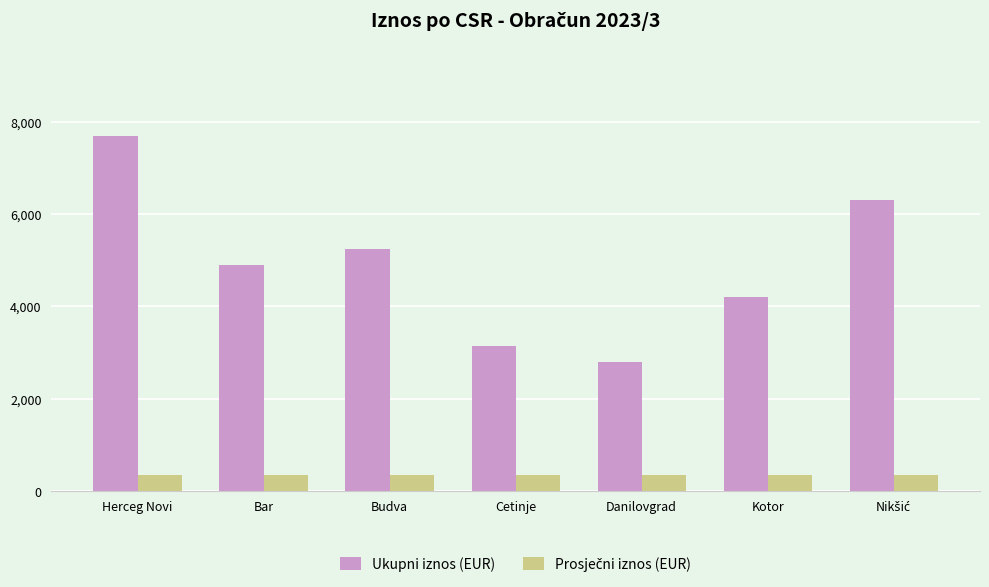

At which label does Ukupni iznos (EUR) reach its minimum?

Danilovgrad